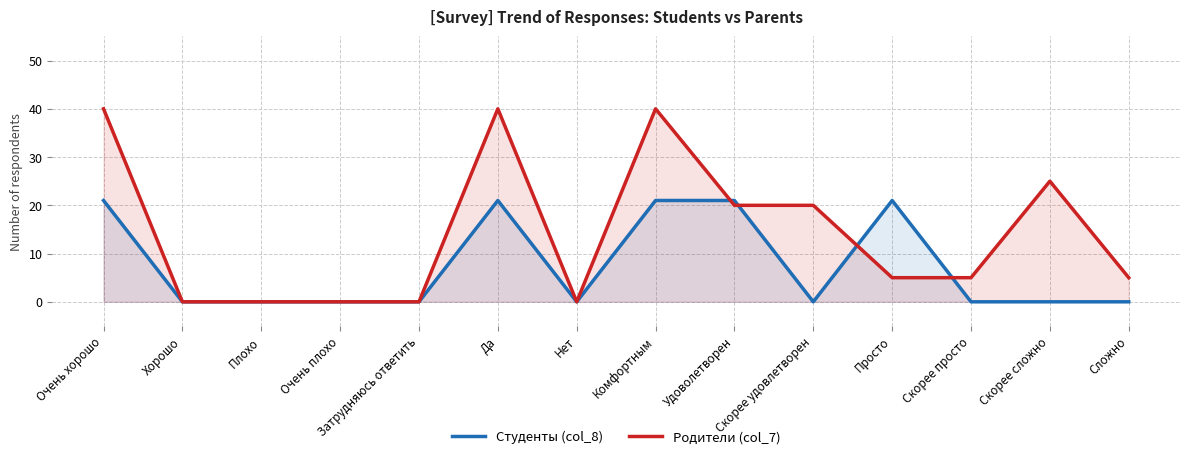

What is the highest value of the Студенты (col_8) series?

21